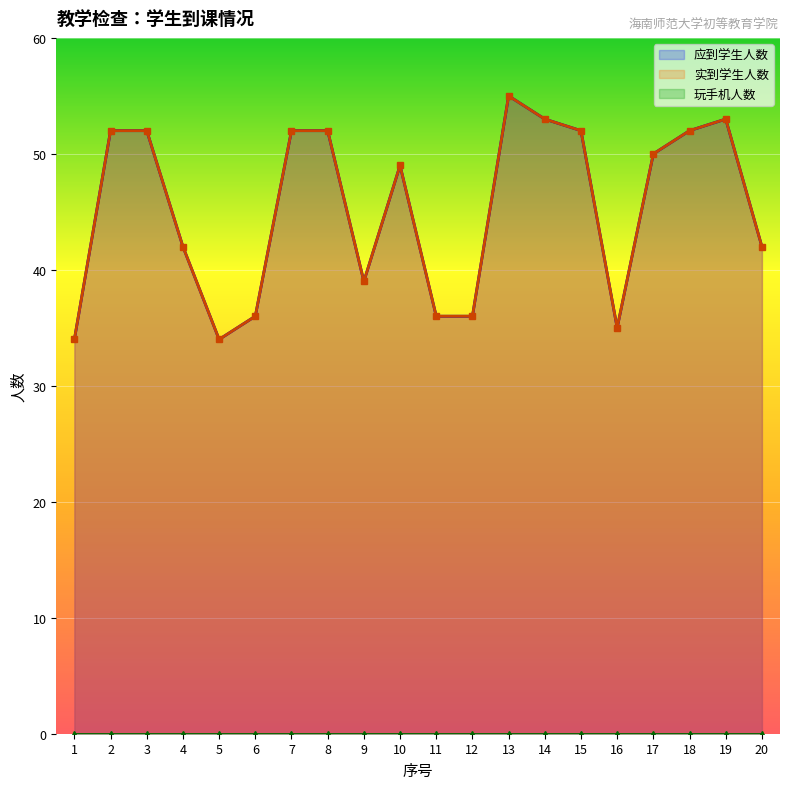

True or false: 实到学生人数 and 应到学生人数 cross at least once.

False